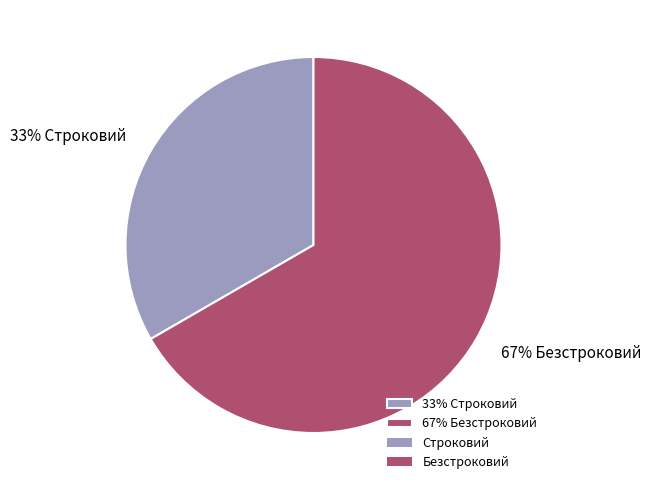

What percentage is the 33% Строковий slice, to the nearest percent?

33%